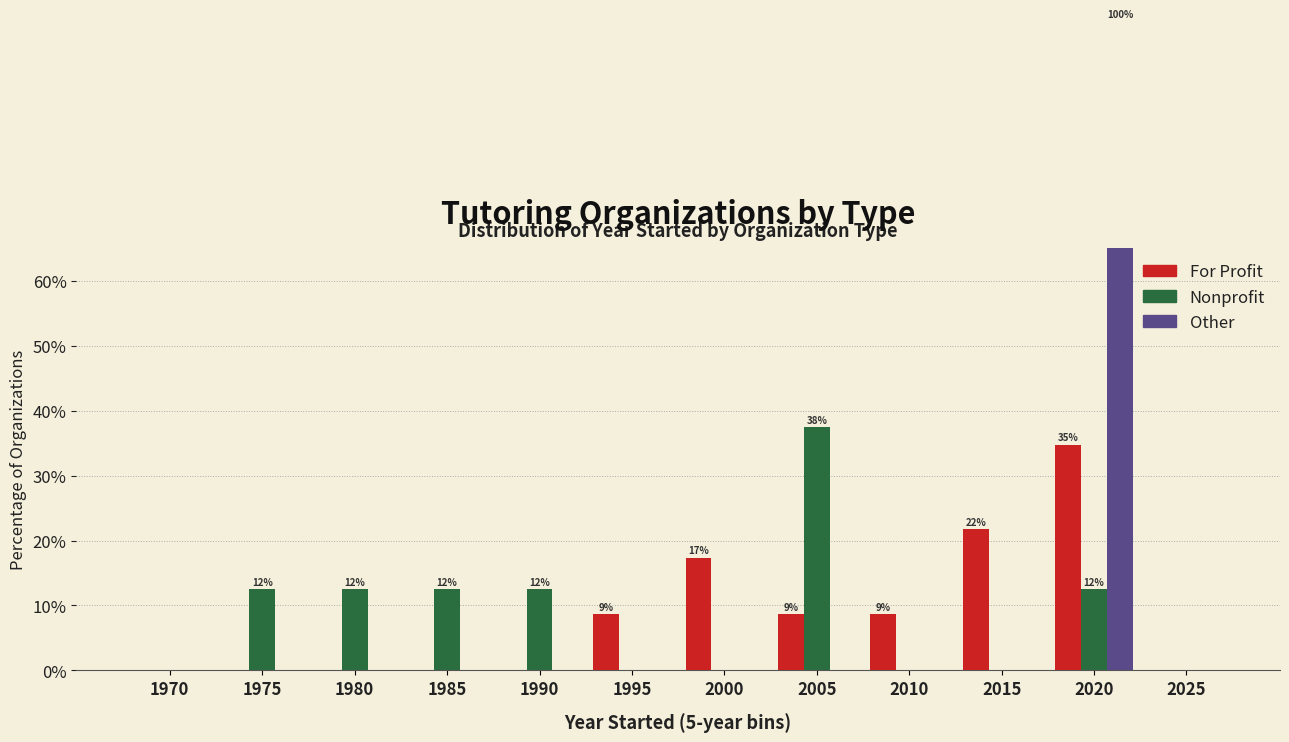

Where is Nonprofit nearest to the value 18?

1975